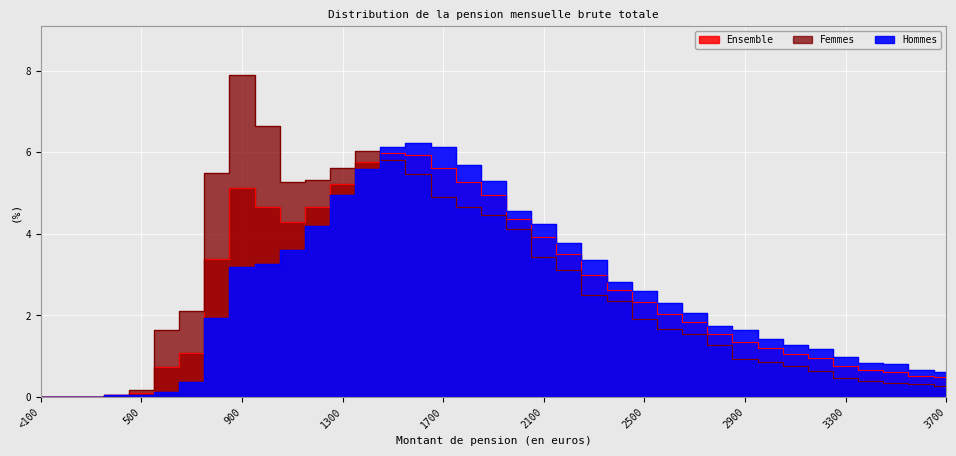

At which label does Hommes first exceed 2?

900